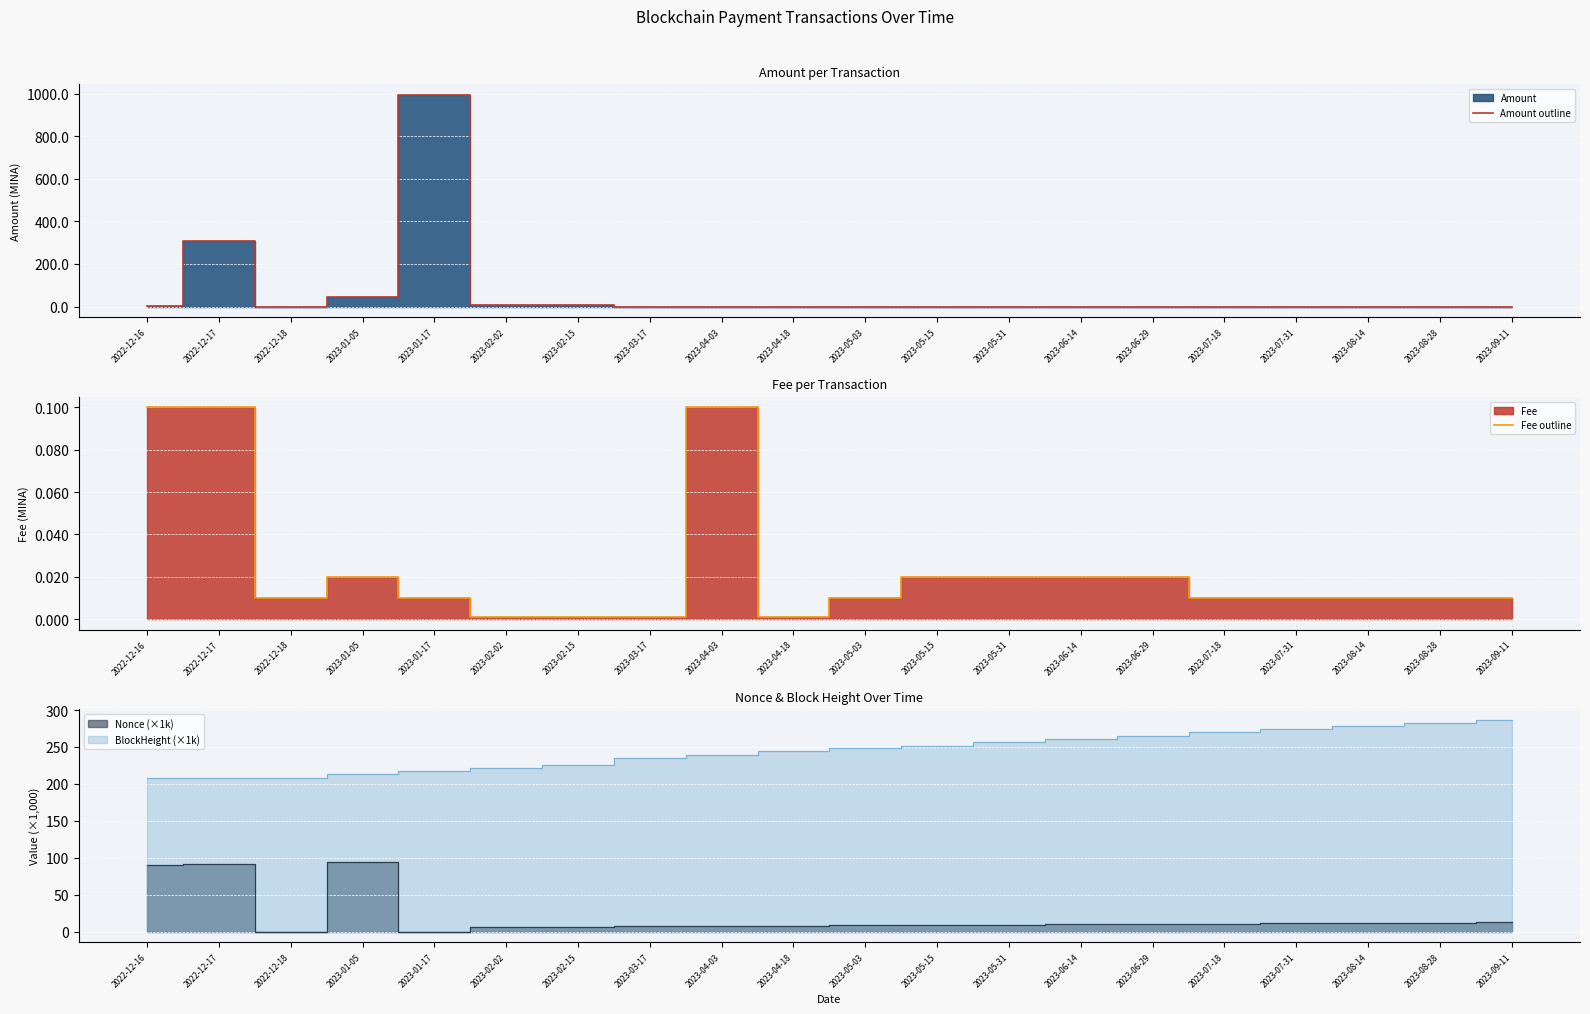

What position from the right is 2023-06-29?

6